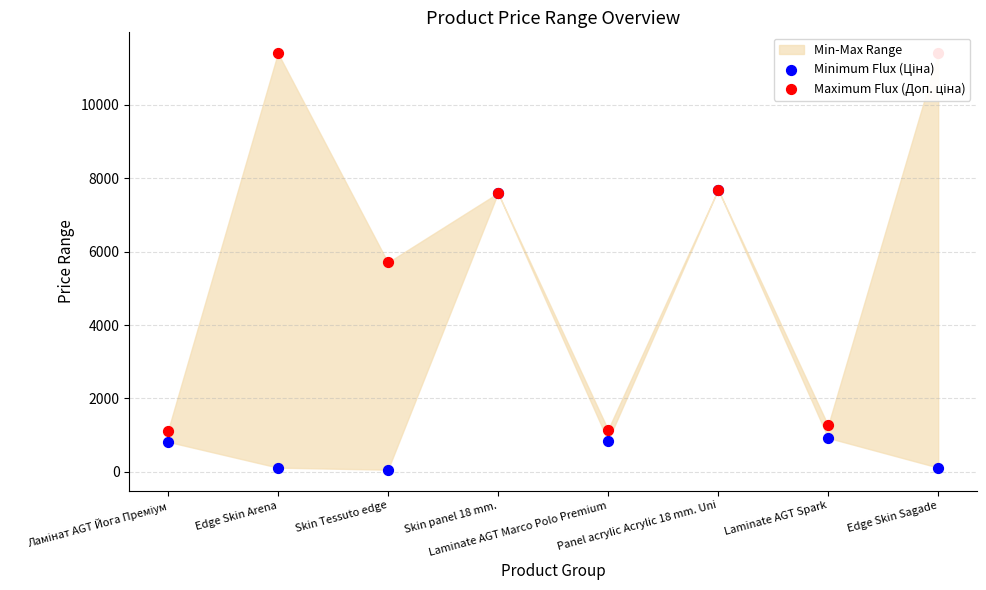

What is the total value across all series at Laminate AGT Spark?

2186.6